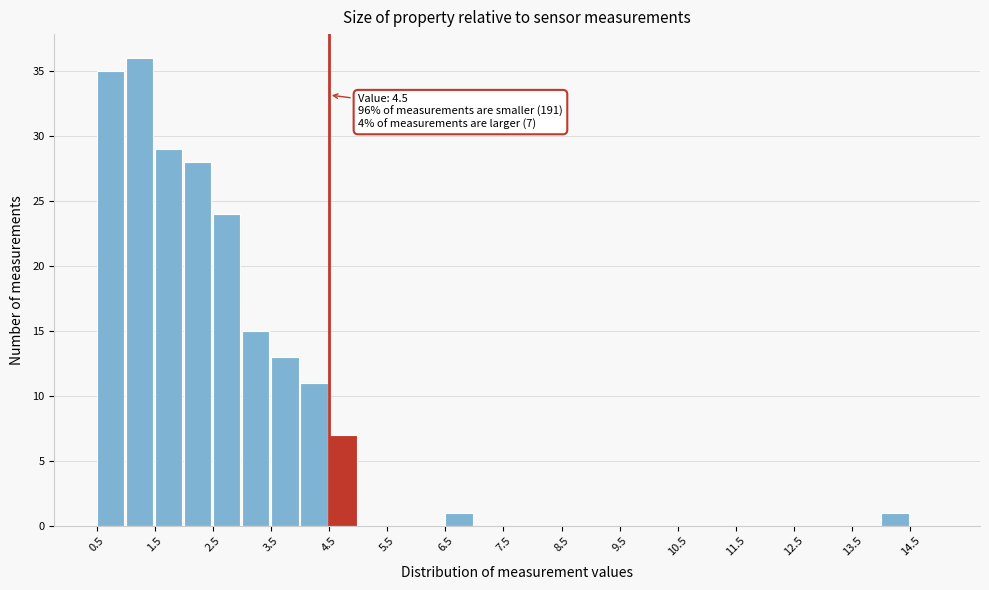

Which range on the x-axis has the tallest bar?

1.0 to 1.5